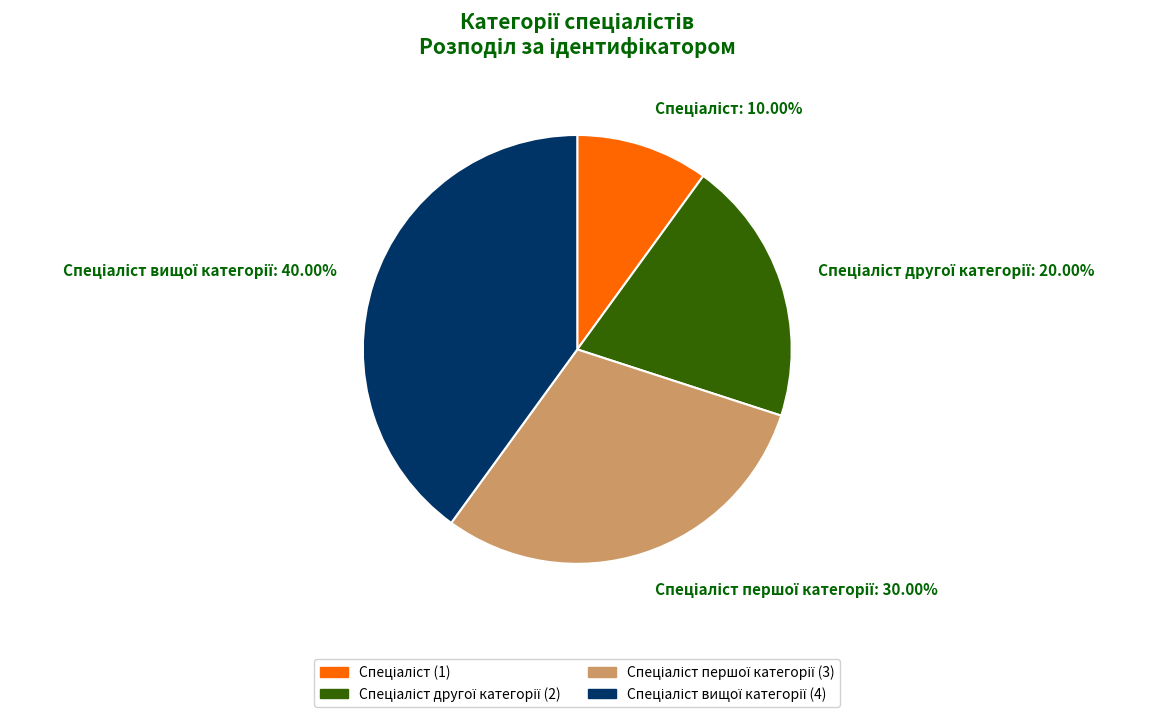

Is there a majority slice in this chart?

No